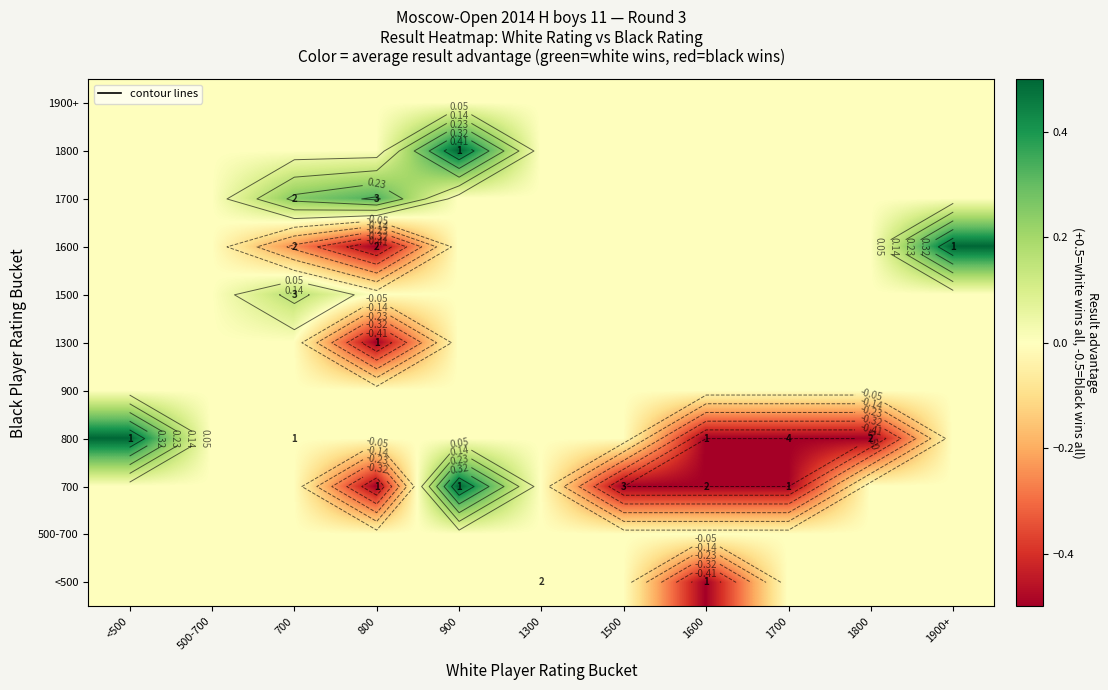

Which label corresponds to the smallest value in the chart?

1600